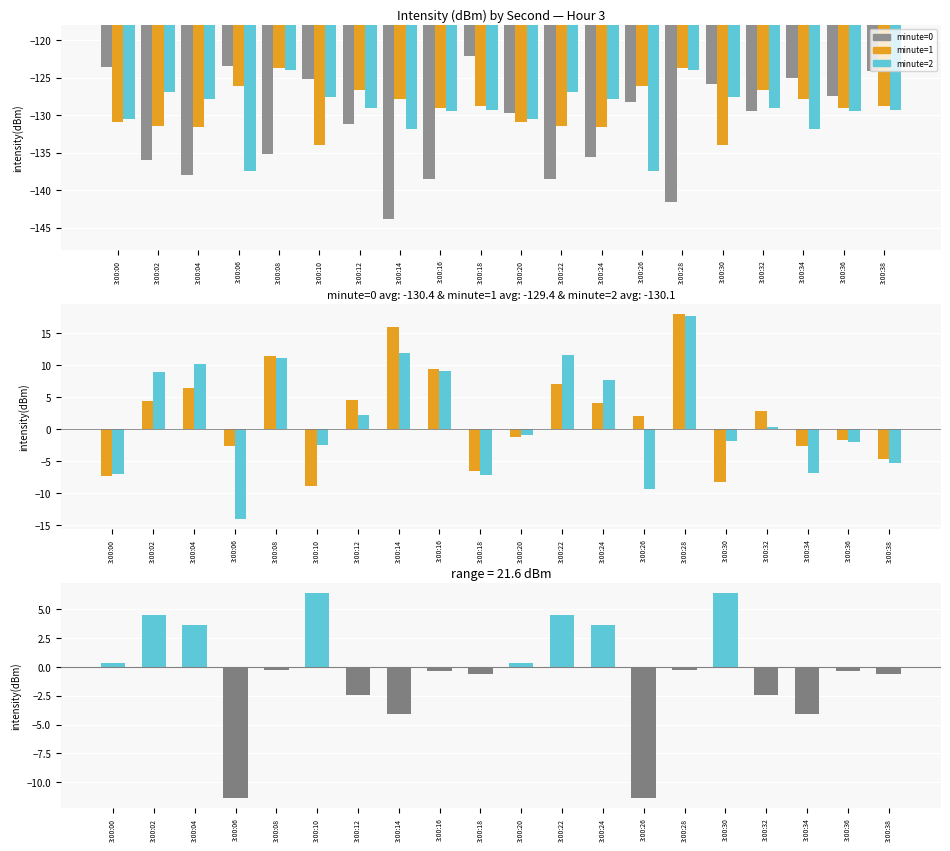

Which label corresponds to the smallest value in the chart?

3:00:14